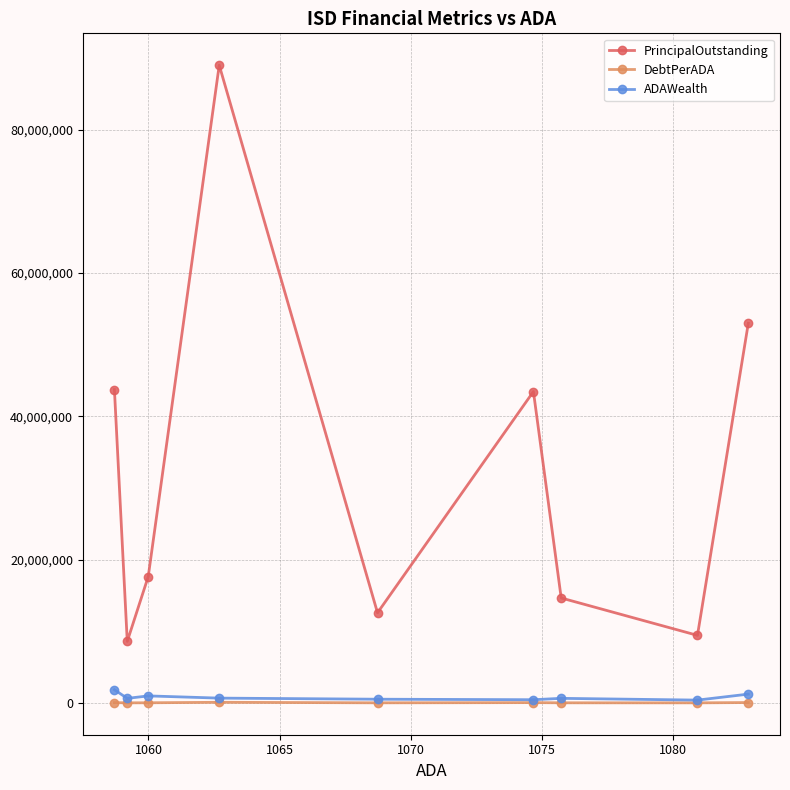

What is the value of the PrincipalOutstanding point at the 3rd from the left?

17624000.0